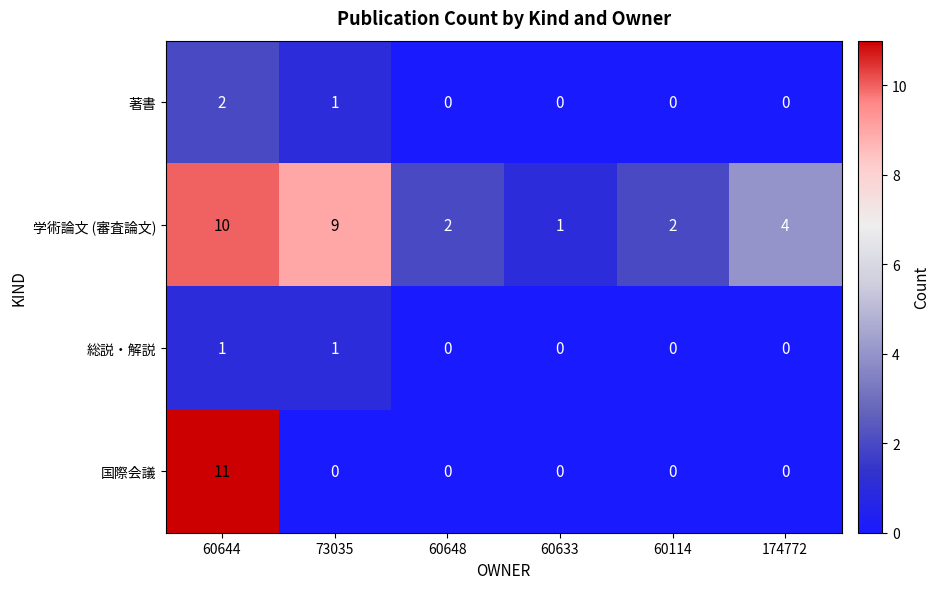

How many distinct data groups are displayed?

4